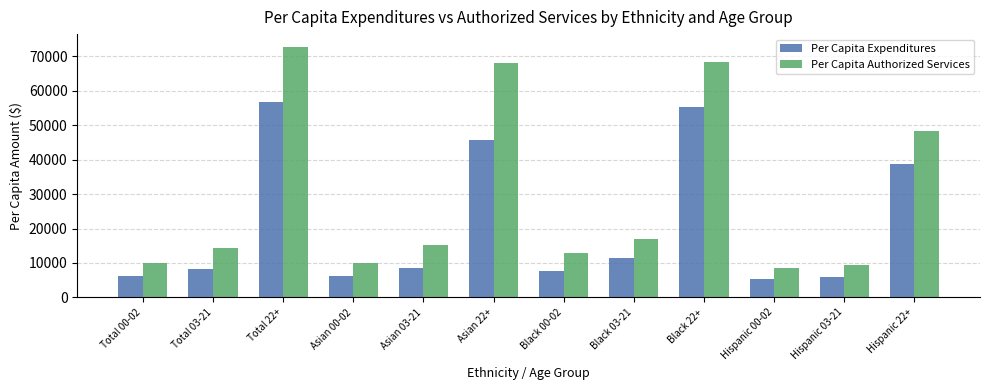

How many bars are there in total?

24